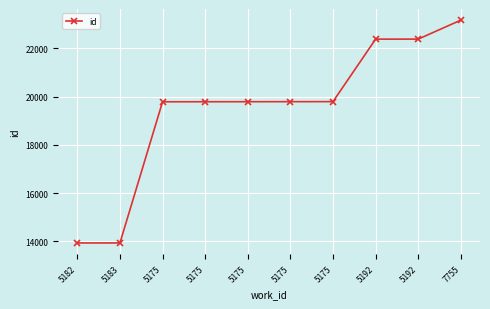

What is the minimum value shown in the chart?

13939